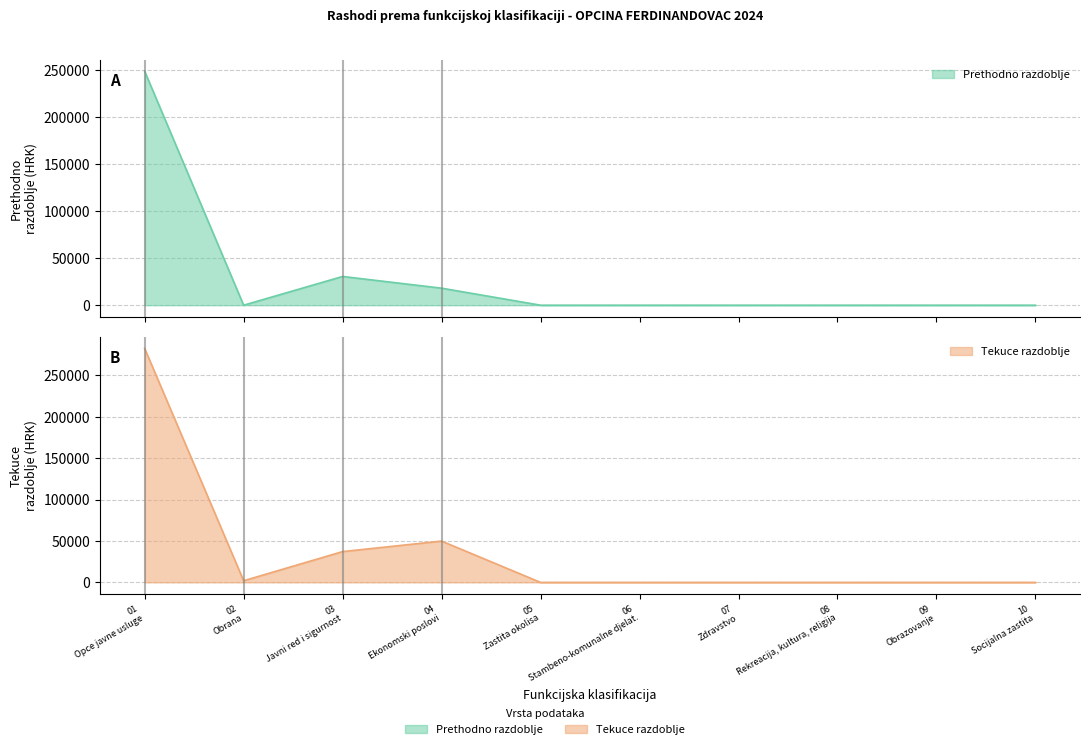

What is the difference between the maximum and minimum values in the Tekuce razdoblje series?

282291.9